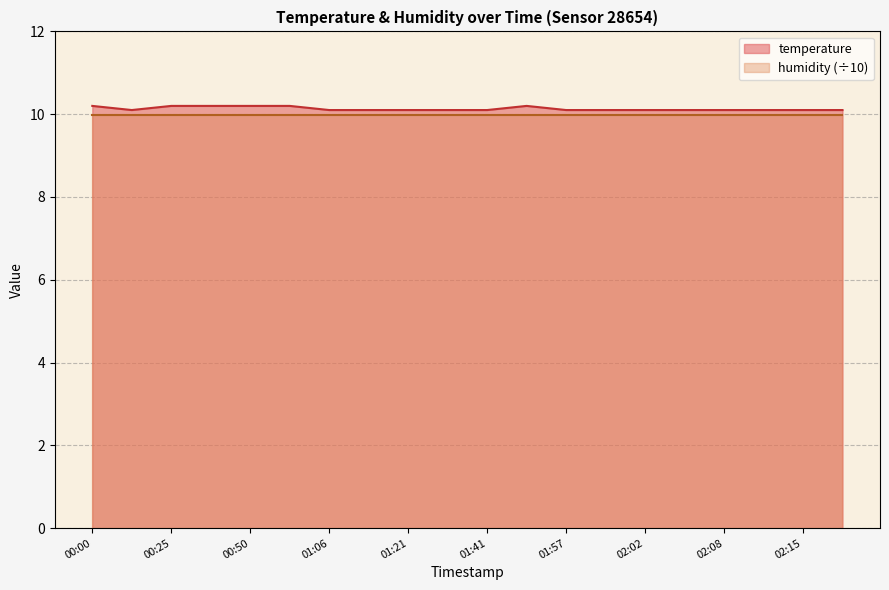

What is the average value?

10.1